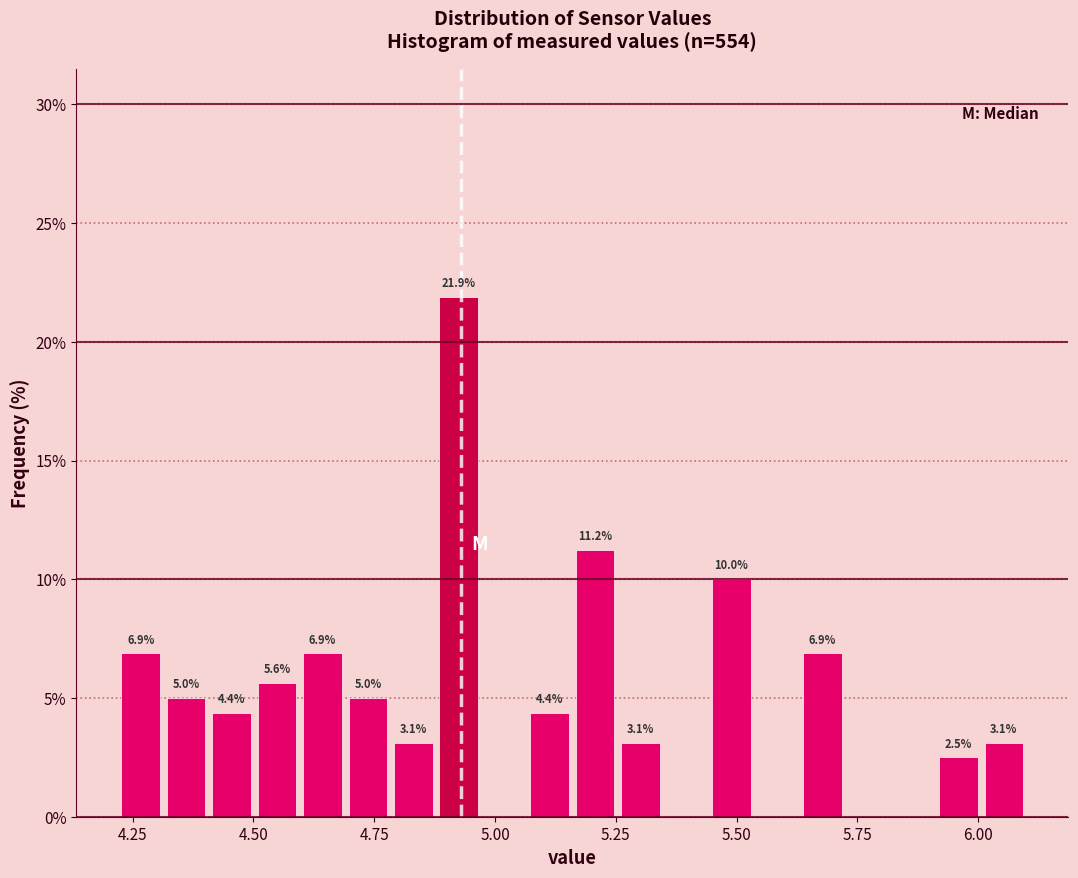

Read against the x-axis, roughly where is the centre of the tallest bar?

4.95